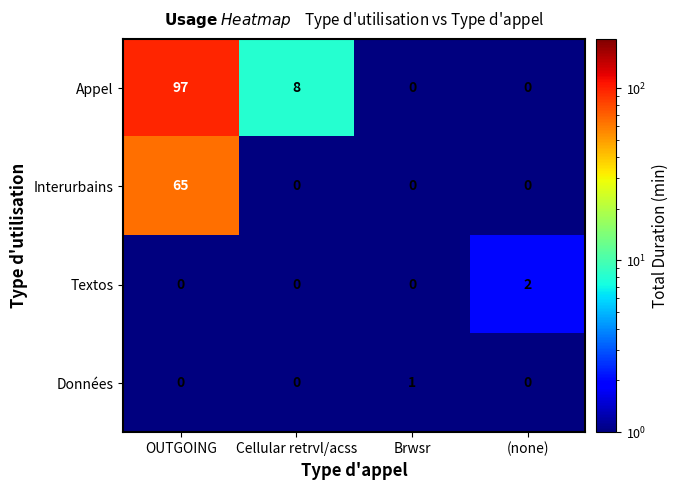

Is it true that Interurbains equals 27 at Cellular retrvl/acss?

False